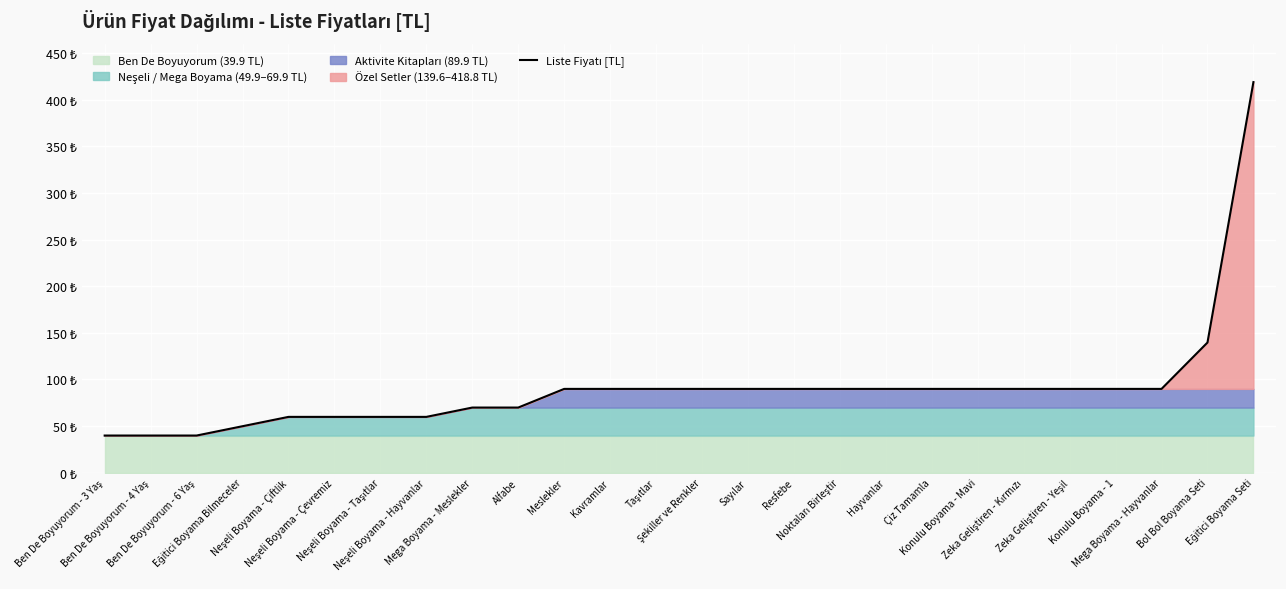

Rank the categories by value from lowest to highest.

Ben De Boyuyorum - 3 Yaş, Ben De Boyuyorum - 4 Yaş, Ben De Boyuyorum - 6 Yaş, Eğitici Boyama Bilmeceler, Neşeli Boyama - Çiftlik, Neşeli Boyama - Çevremiz, Neşeli Boyama - Taşıtlar, Neşeli Boyama - Hayvanlar, Mega Boyama - Meslekler, Alfabe, Meslekler, Kavramlar, Taşıtlar, Şekiller ve Renkler, Sayılar, Resfebe, Noktaları Birleştir, Hayvanlar, Çiz Tamamla, Konulu Boyama - Mavi, Zeka Geliştiren - Kırmızı, Zeka Geliştiren - Yeşil, Konulu Boyama - 1, Mega Boyama - Hayvanlar, Bol Bol Boyama Seti, Eğitici Boyama Seti